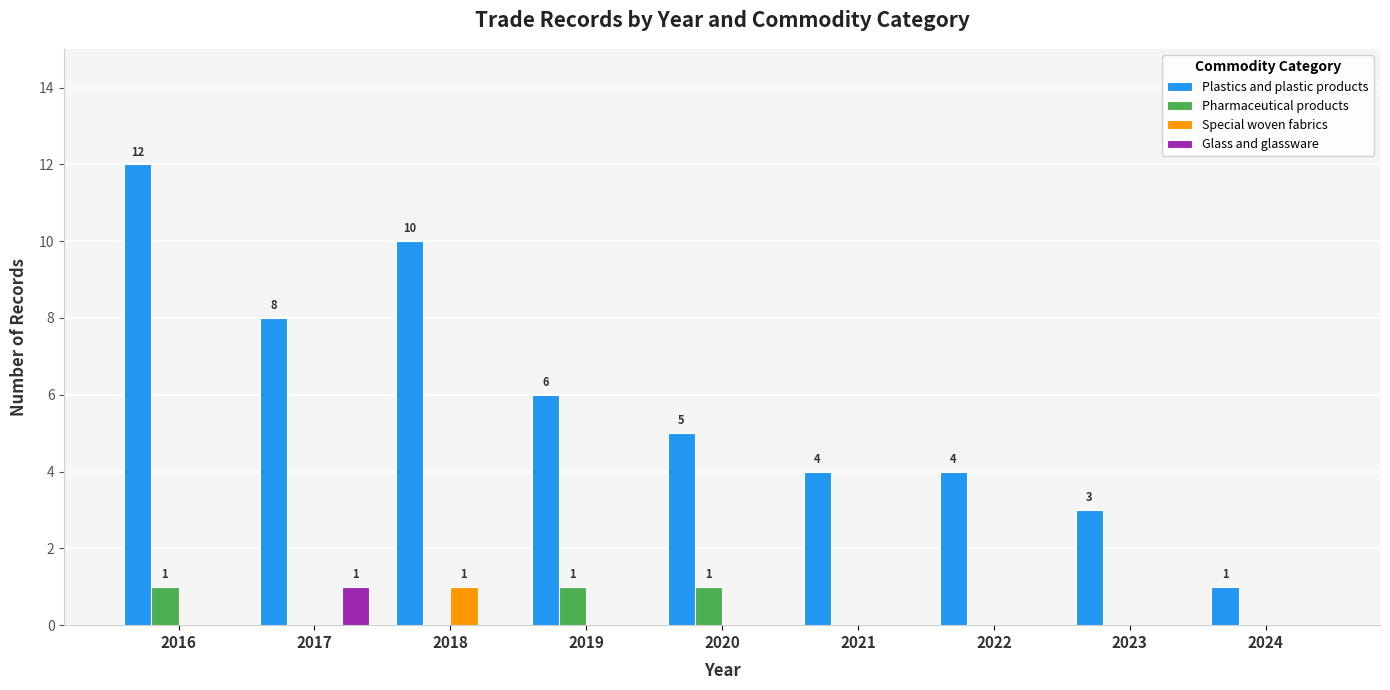

Are the bars horizontal?

No